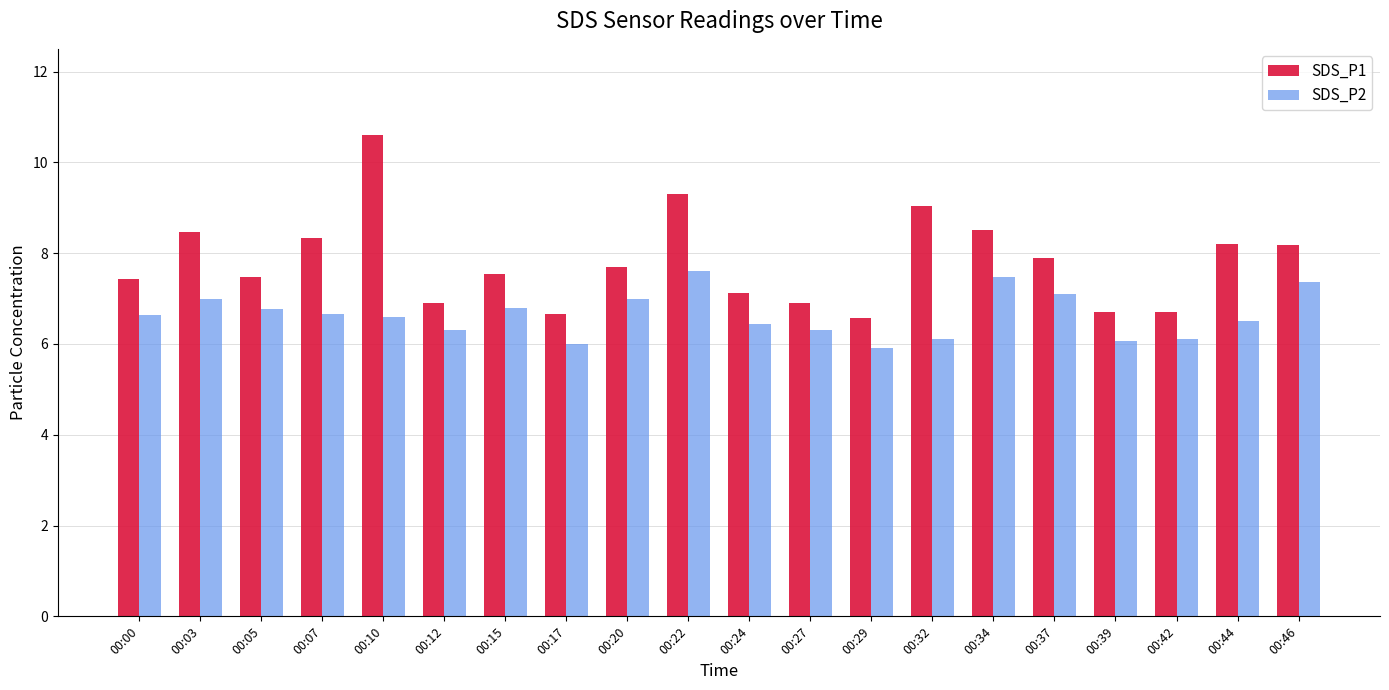

Which series has the largest range (max minus min)?

SDS_P1